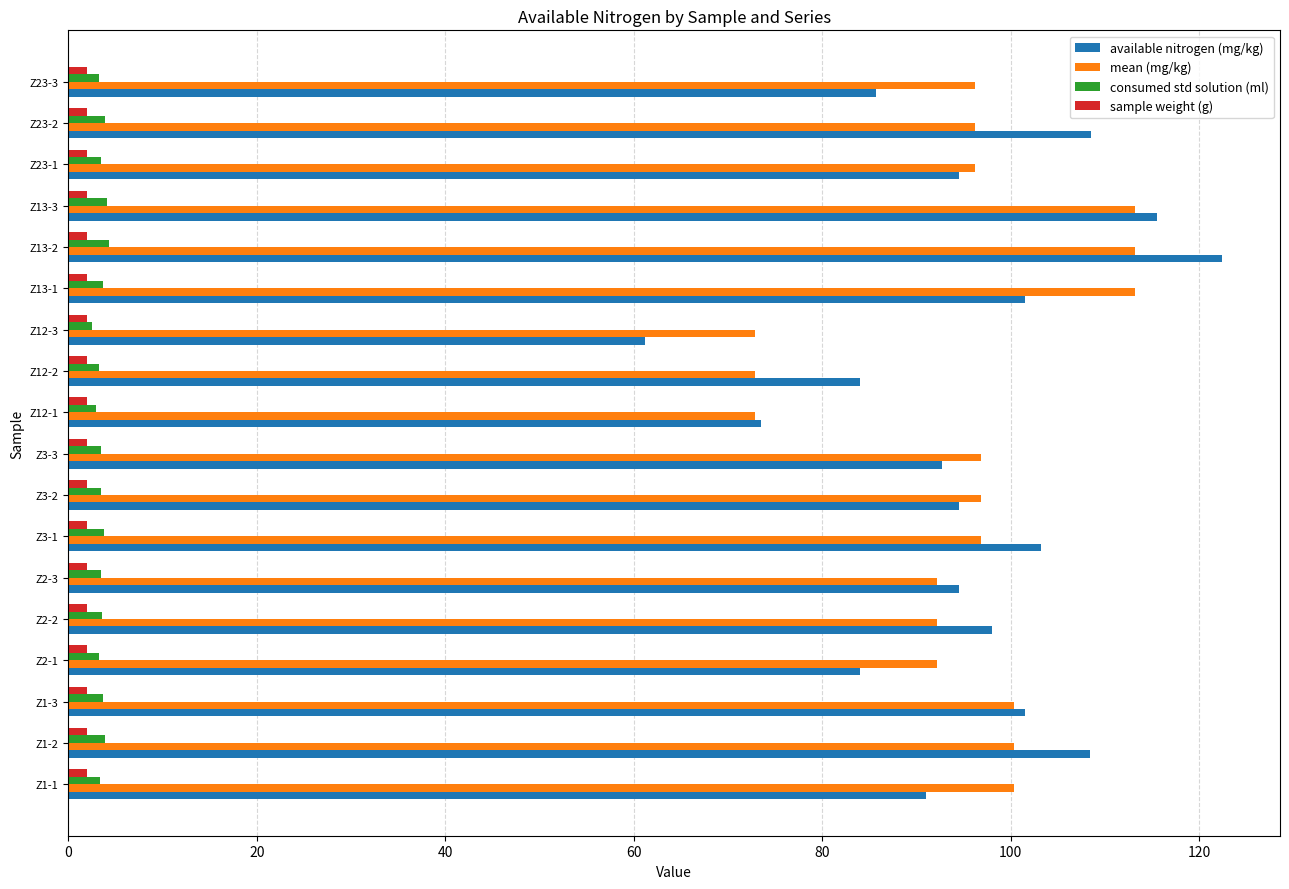

At how many categories does at least one series exceed 90?

15